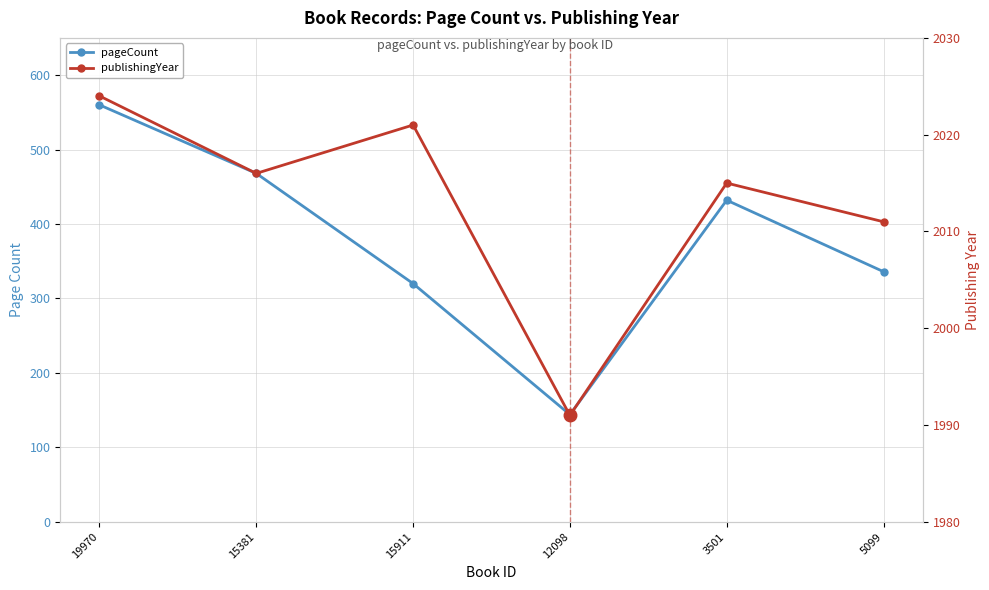

List the series in order of their peak value, lowest first.

pageCount, publishingYear